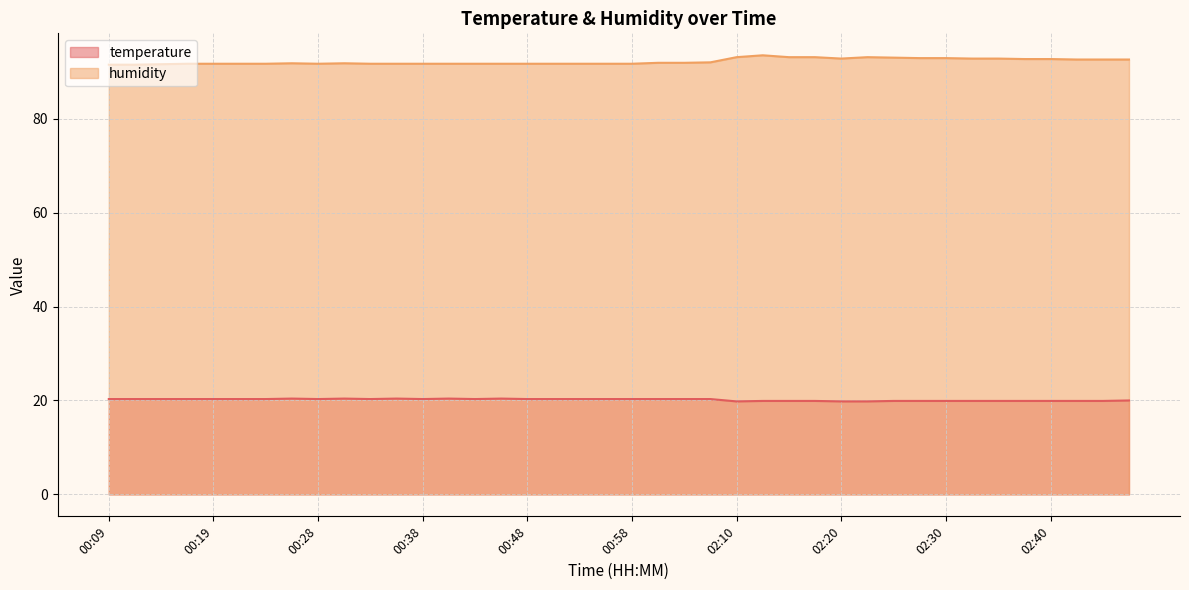

What position from the left is 02:10?

25